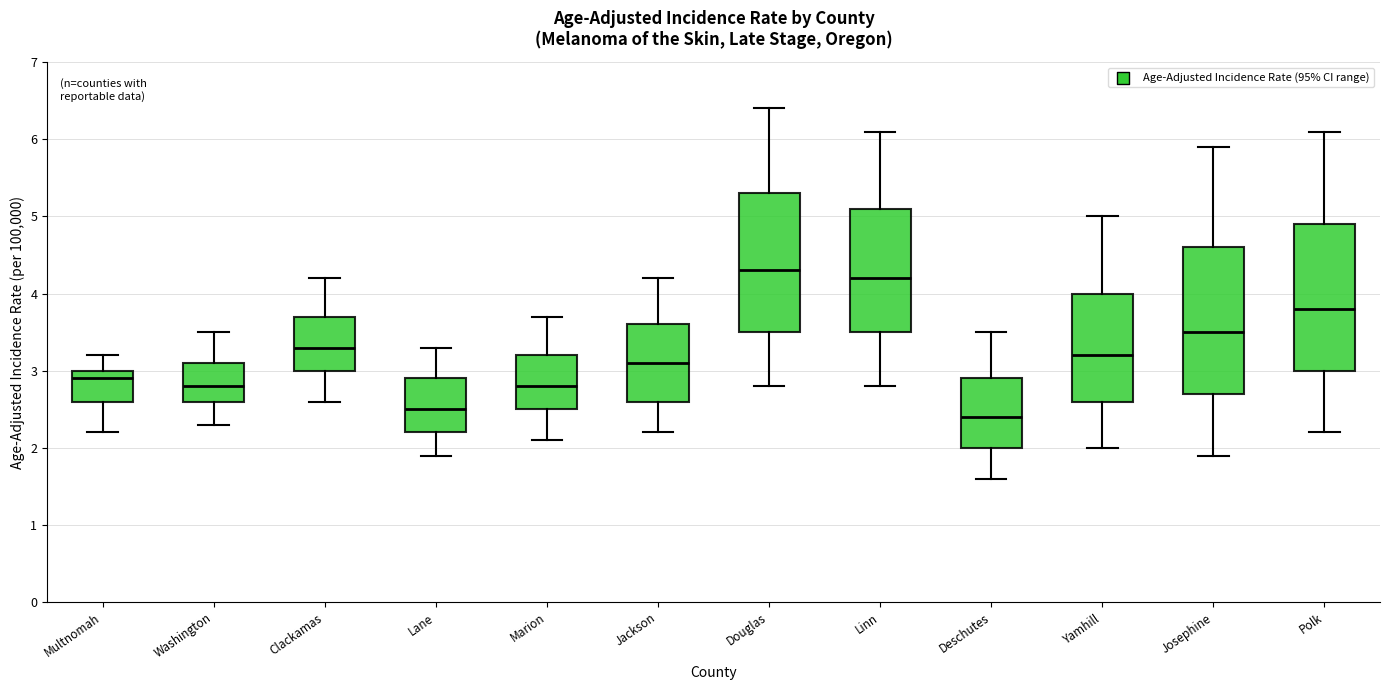

Reading left to right, read every box against the y-axis: the position of its median line, the range the box covers, and the ends of its whiskers. The values are not printed on the chart, so give them approximately, as read against the axis.

Multnomah: median 2.9, box 2.6 to 3.0, whiskers 2.2 to 3.2
Washington: median 2.8, box 2.6 to 3.1, whiskers 2.3 to 3.5
Clackamas: median 3.3, box 3.0 to 3.7, whiskers 2.6 to 4.2
Lane: median 2.5, box 2.2 to 2.9, whiskers 1.9 to 3.3
Marion: median 2.8, box 2.5 to 3.2, whiskers 2.1 to 3.7
Jackson: median 3.1, box 2.6 to 3.6, whiskers 2.2 to 4.2
Douglas: median 4.3, box 3.5 to 5.3, whiskers 2.8 to 6.4
Linn: median 4.2, box 3.5 to 5.1, whiskers 2.8 to 6.1
Deschutes: median 2.4, box 2.0 to 2.9, whiskers 1.6 to 3.5
Yamhill: median 3.2, box 2.6 to 4.0, whiskers 2.0 to 5.0
Josephine: median 3.5, box 2.7 to 4.6, whiskers 1.9 to 5.9
Polk: median 3.8, box 3.0 to 4.9, whiskers 2.2 to 6.1